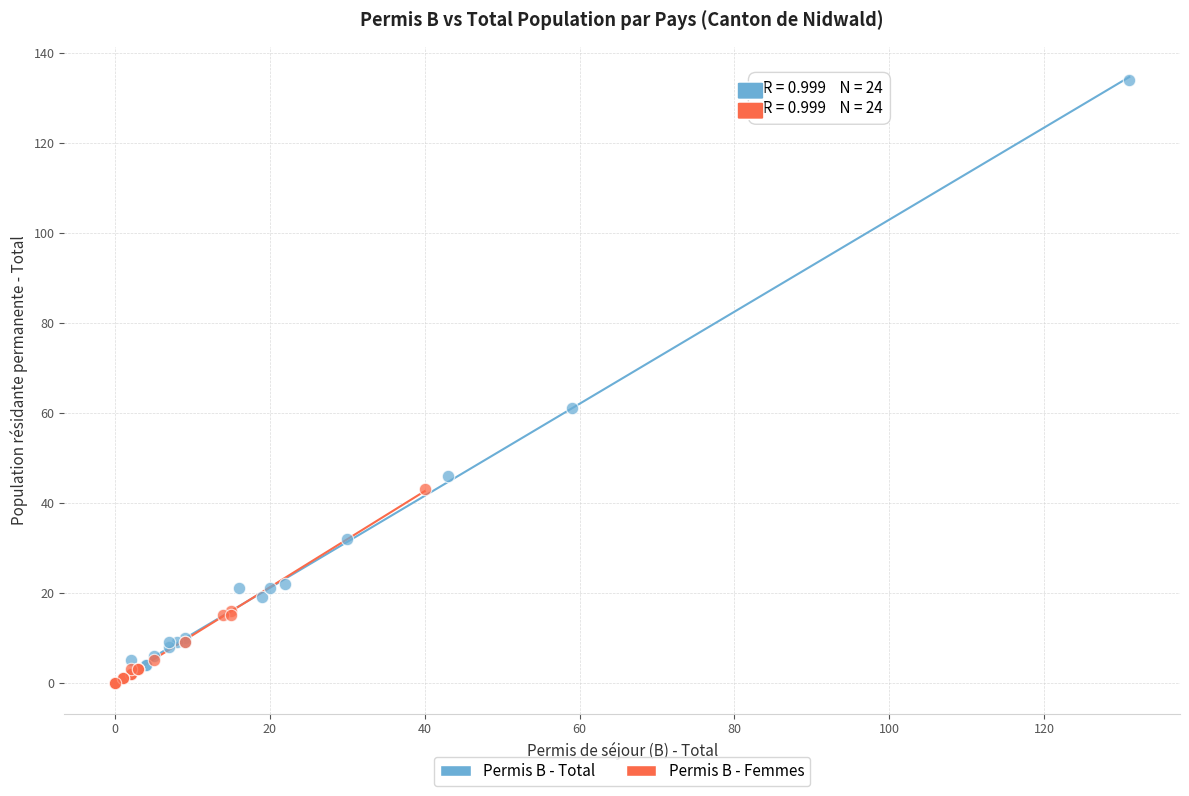

What are all the series names shown in the legend?

Permis B - Total, Permis B - Femmes